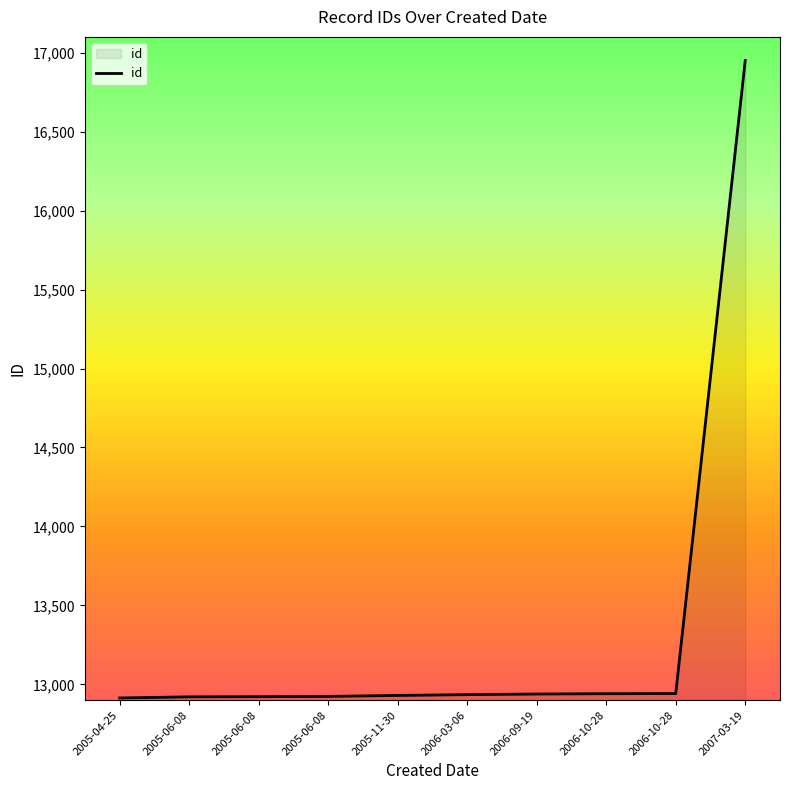

Rank the categories by value from lowest to highest.

2005-04-25, 2005-06-08, 2005-06-08, 2005-06-08, 2005-11-30, 2006-03-06, 2006-09-19, 2006-10-28, 2006-10-28, 2007-03-19